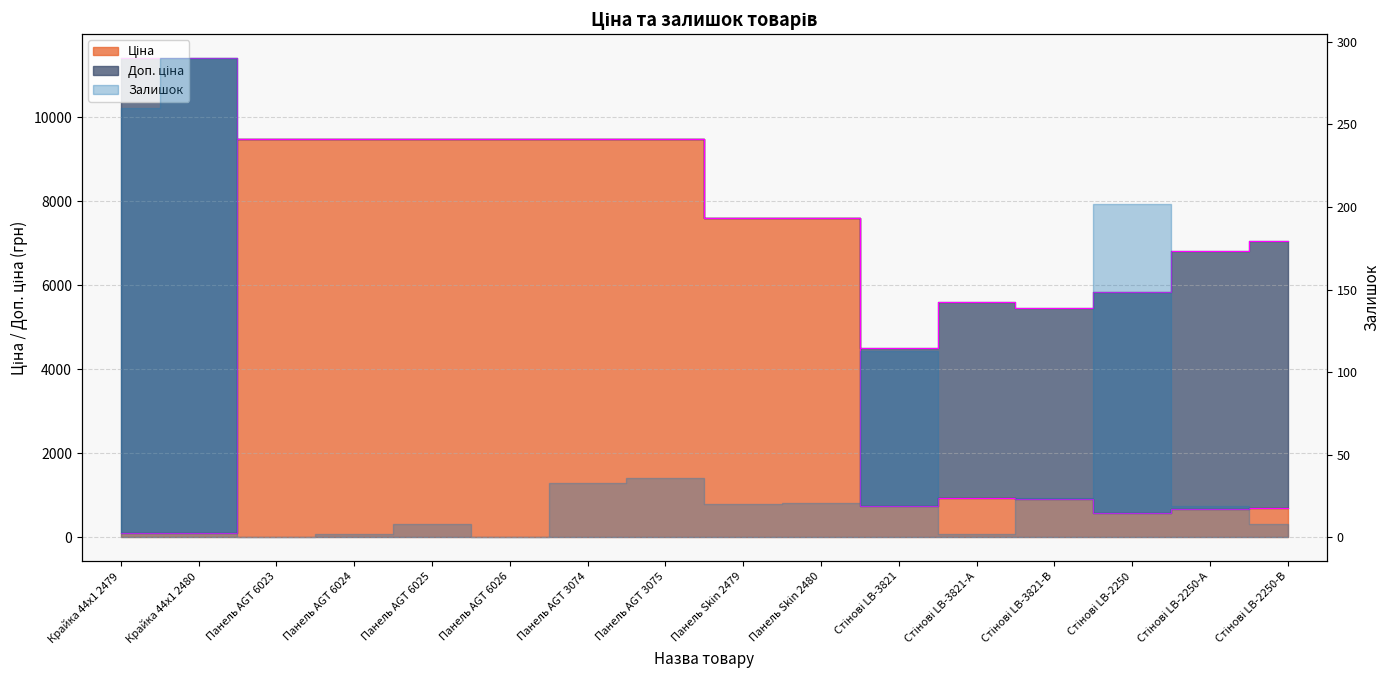

What is the sum of the Ціна values at Панель Skin 2480 and Панель Skin 2479?

15193.1